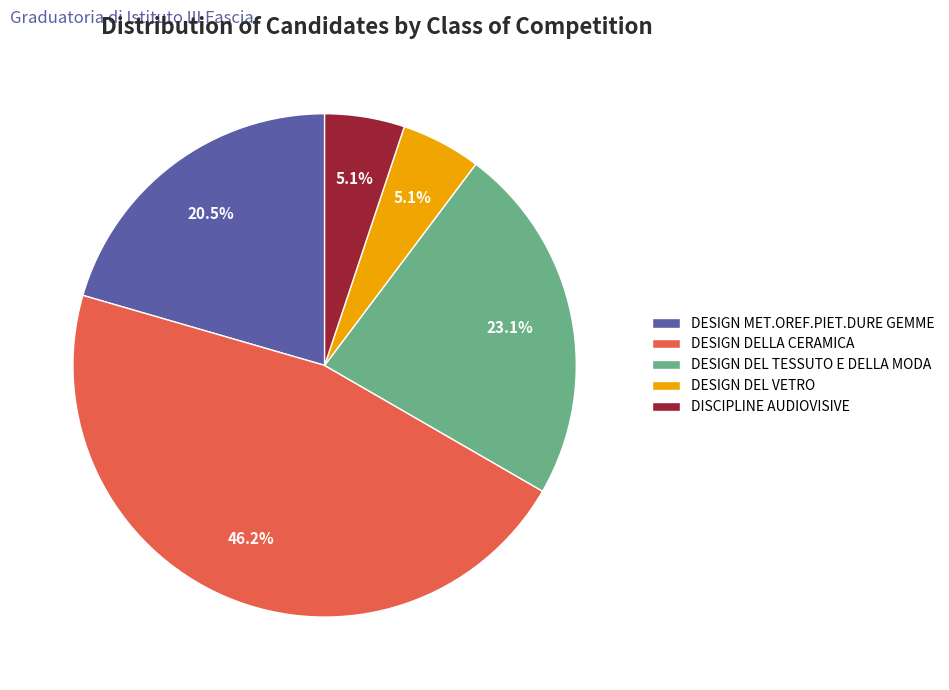

To the nearest percent, what percentage of the pie is DESIGN DEL VETRO?

5%